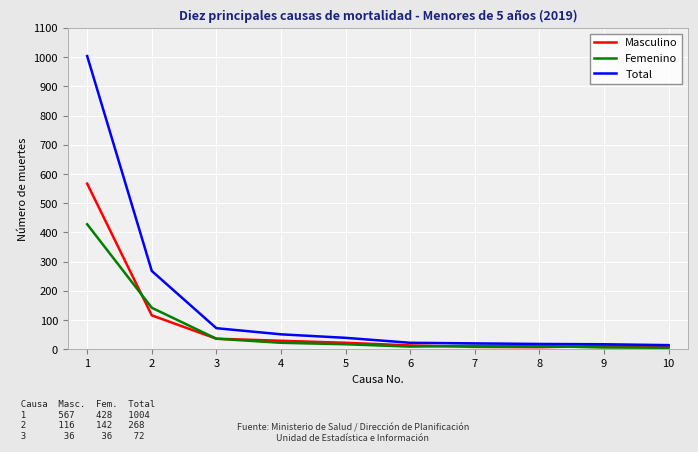

How many lines are shown in the chart?

3